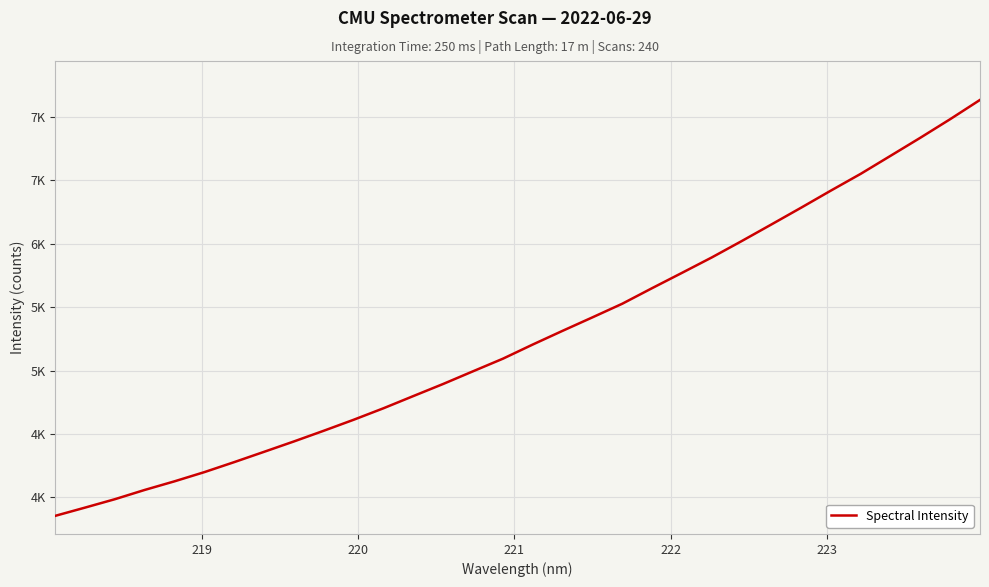

What is the average value?

5125.9